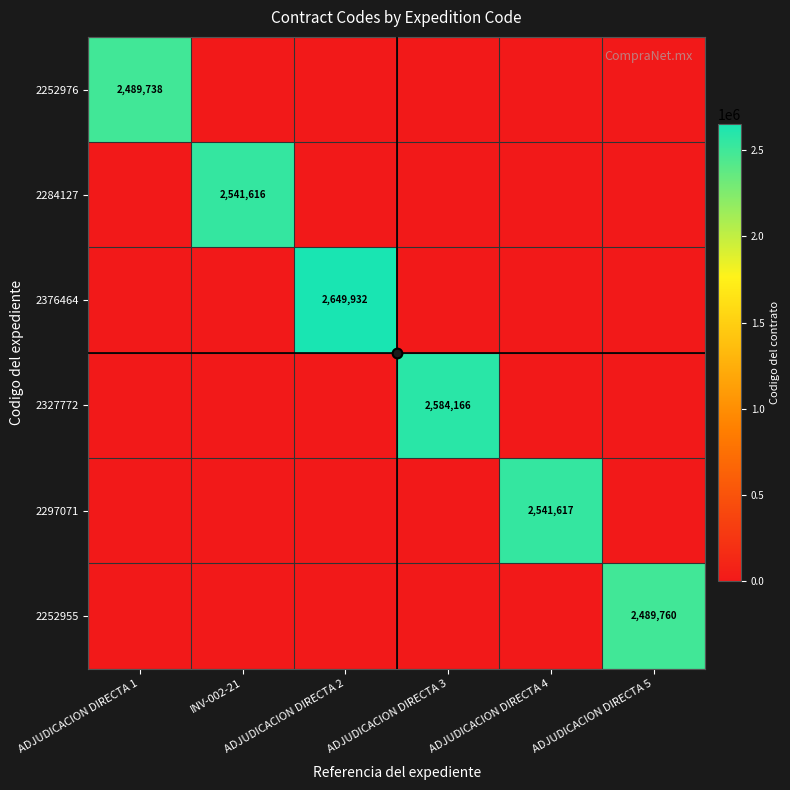

What is the difference between the maximum and second lowest values in the 2252976 series?

2489738